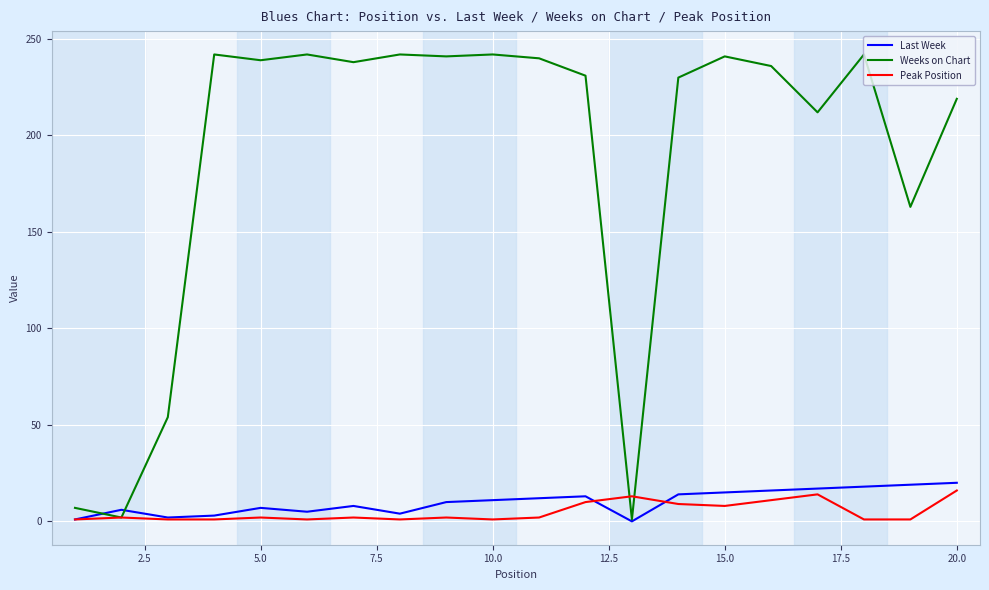

Which series has the largest total across all categories?

Weeks on Chart